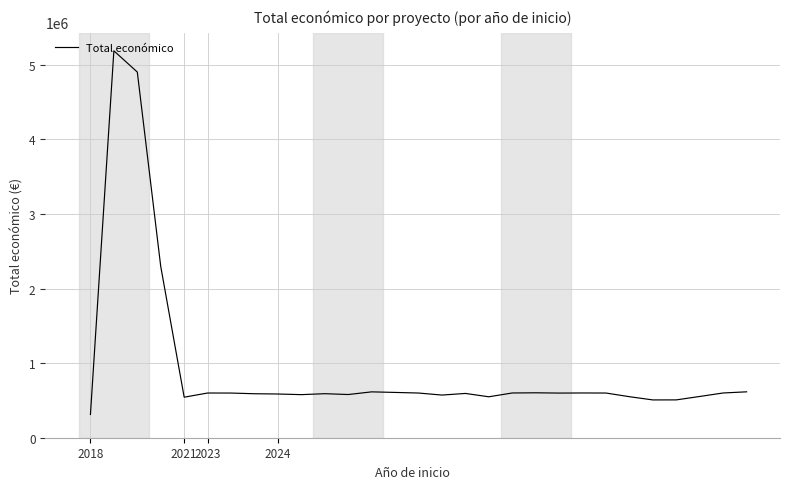

What is the difference between the maximum and minimum values?

4875702